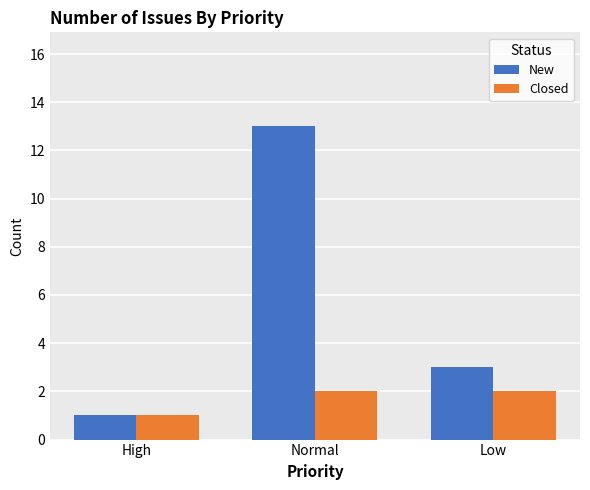

Count the Closed values in the range 1 to 2.

3